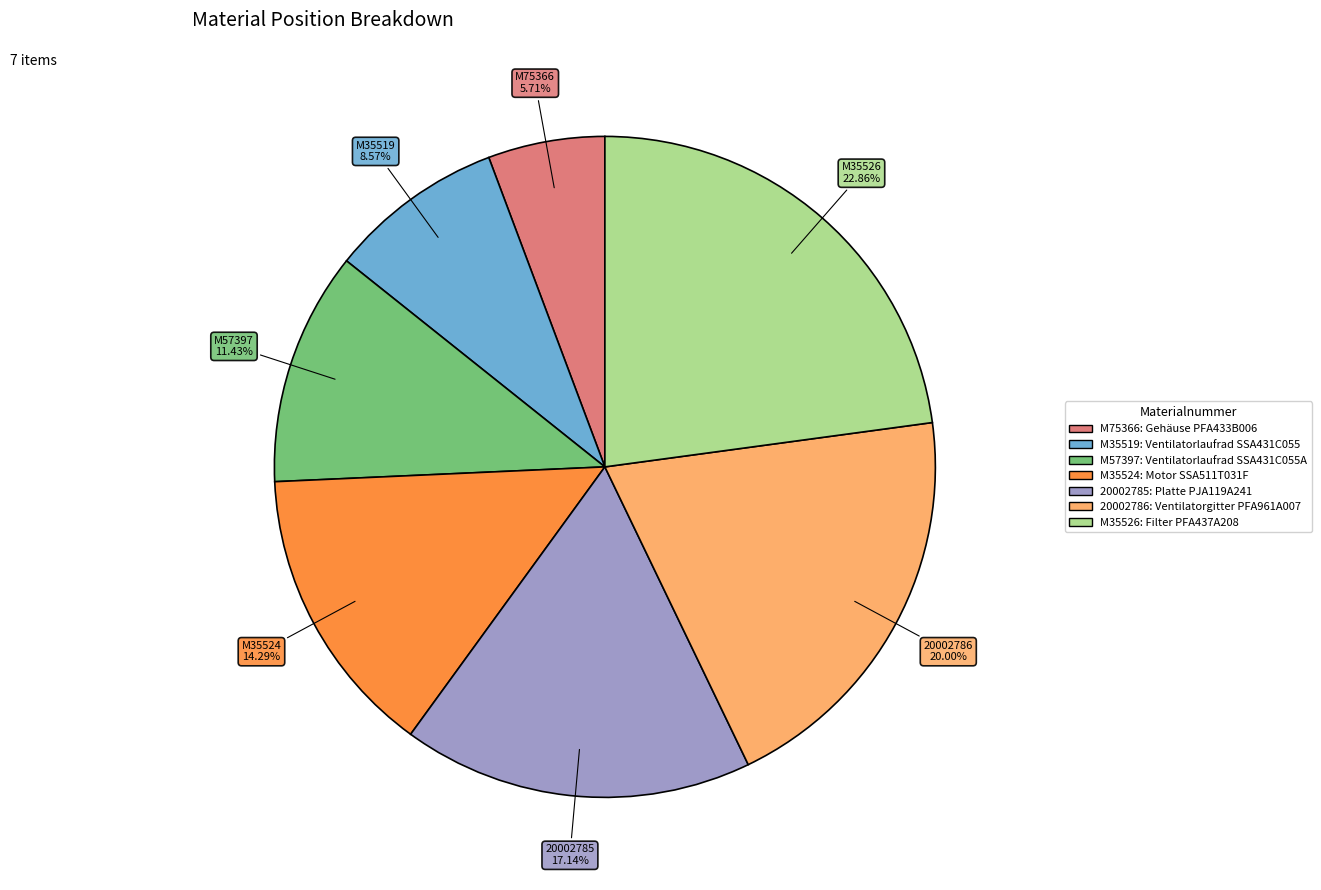

What portion of the pie excludes M57397?

88.6%